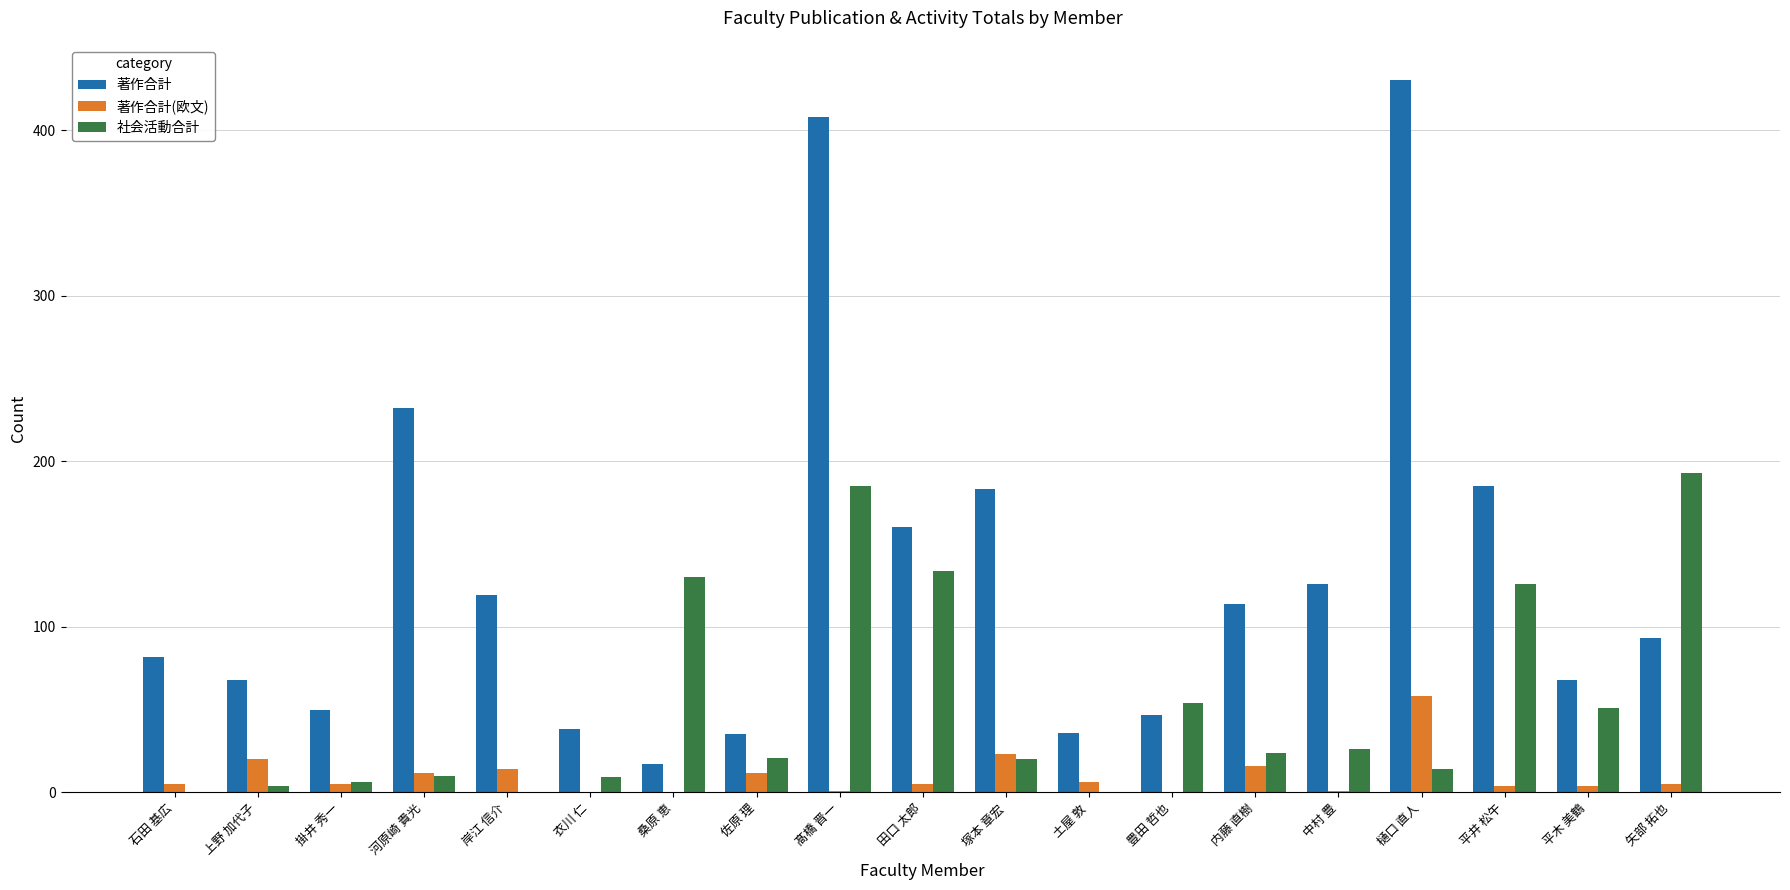

Which category has the highest value across all series?

樋口 直人